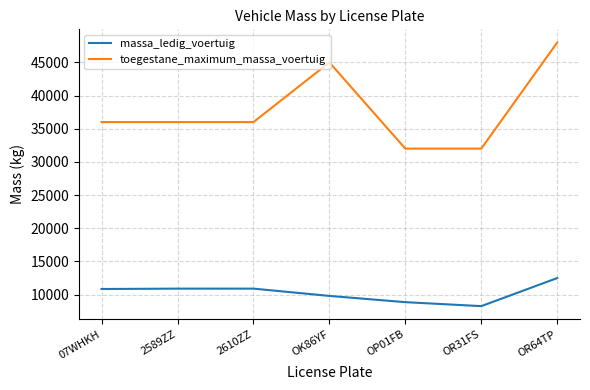

Is it true that massa_ledig_voertuig equals 10890 at 2589ZZ?

True